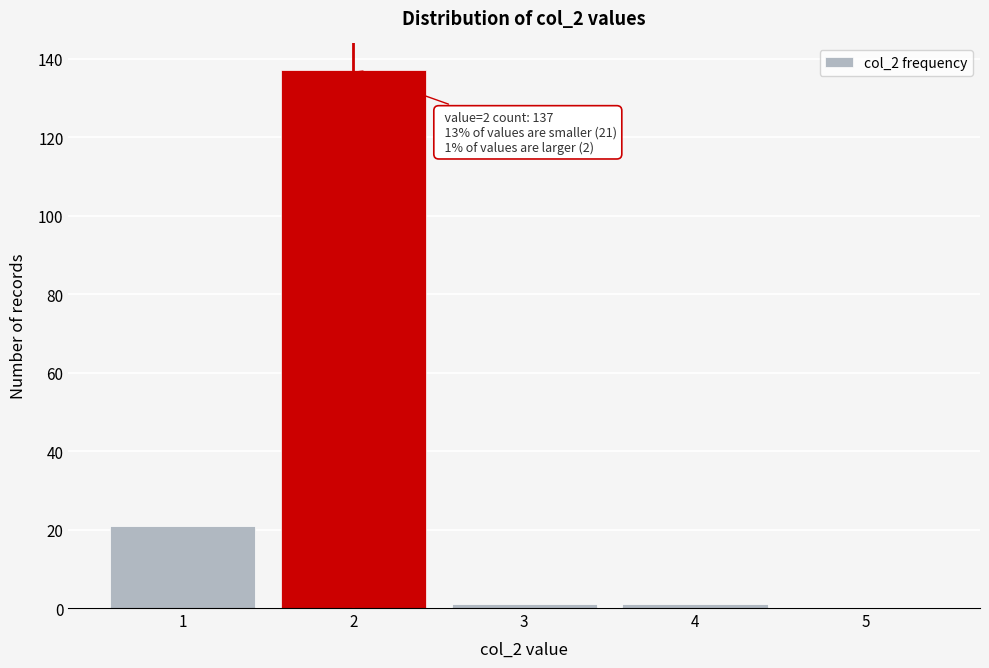

Reading left to right, what are all the values shown in this chart?

1=21	2=137	3=1	4=1	5=0